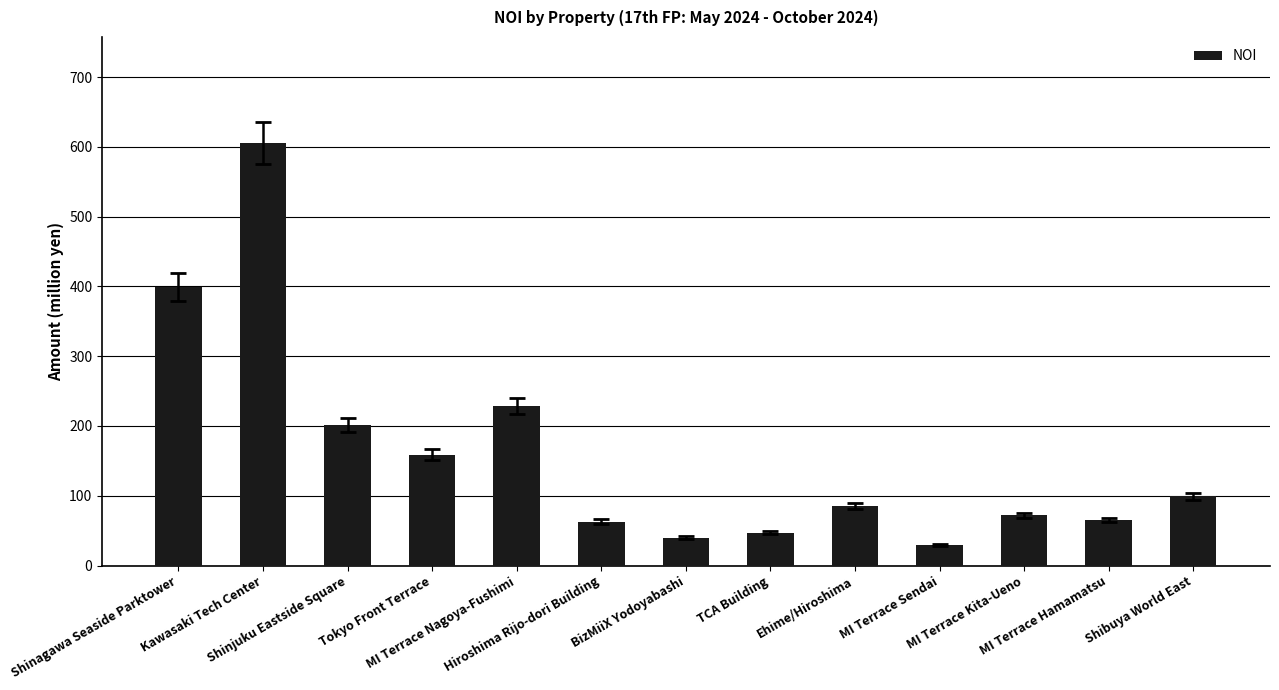

What is the label of the 9th bar from the left?

Ehime/Hiroshima